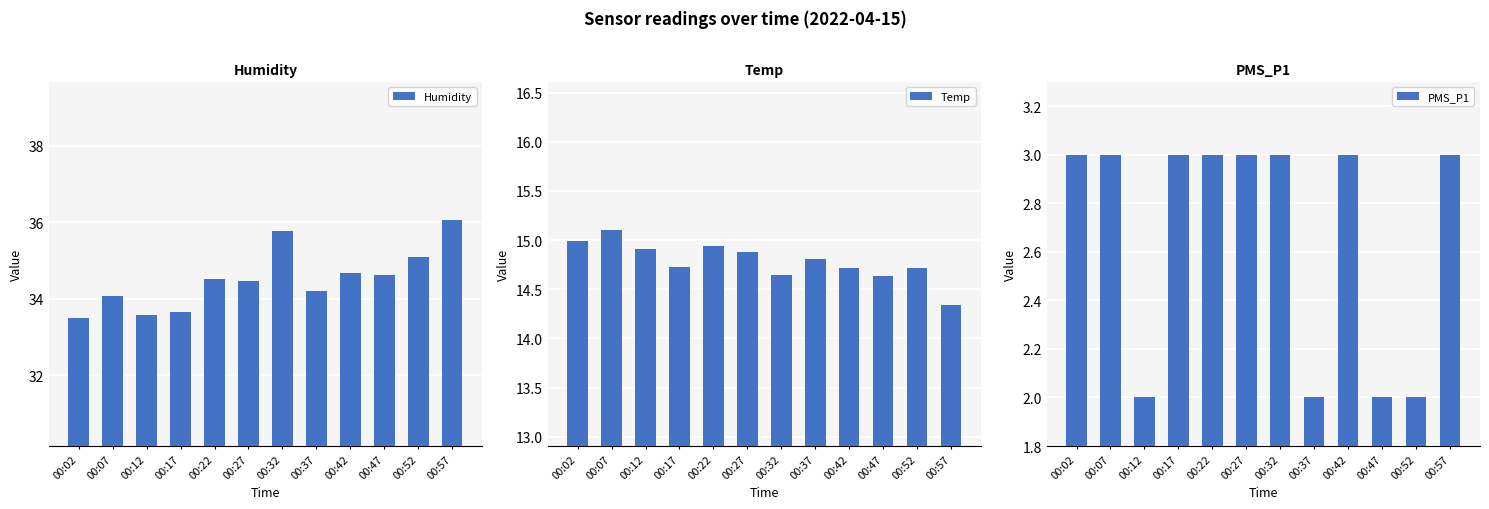

At 00:42, list the series in order from largest to smallest.

Humidity, Temp, PMS_P1